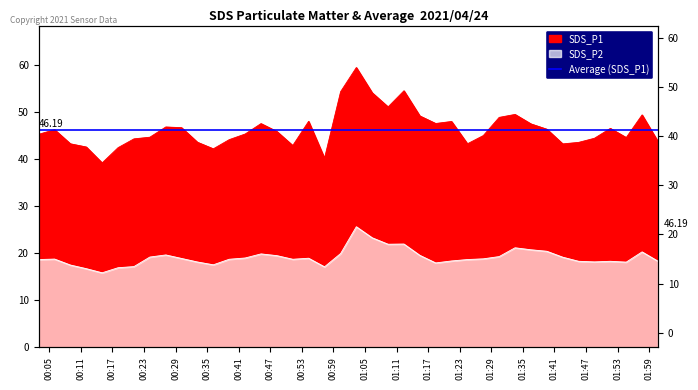

What is the value of the SDS_P2 point at the 36th from the left?

18.2